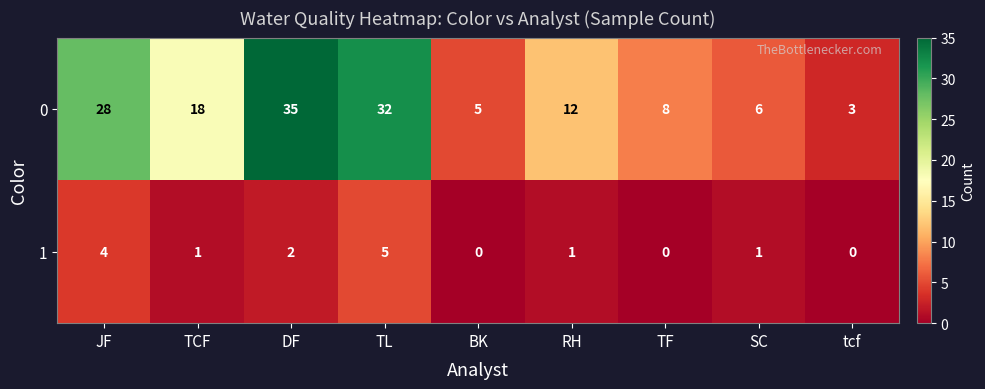

Count the 1 values in the range 0 to 2.

7